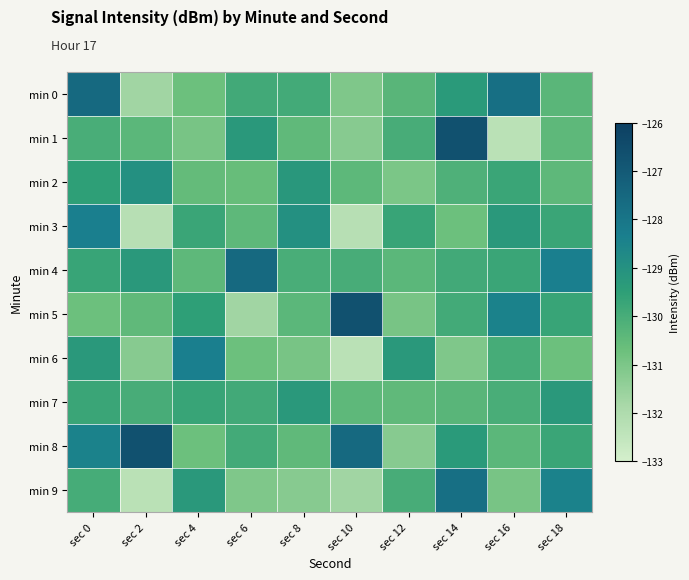

At how many categories does at least one series exceed -129?

9